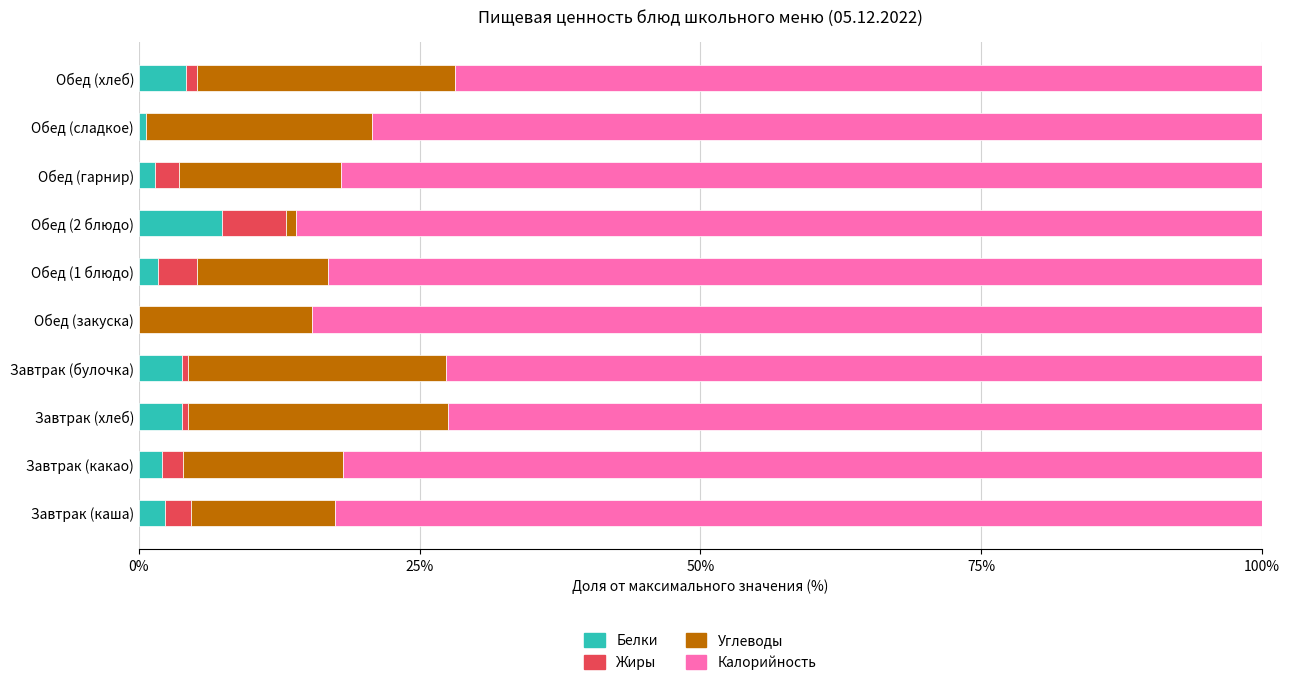

What is the total value across all series at Завтрак (каша)?

100.0